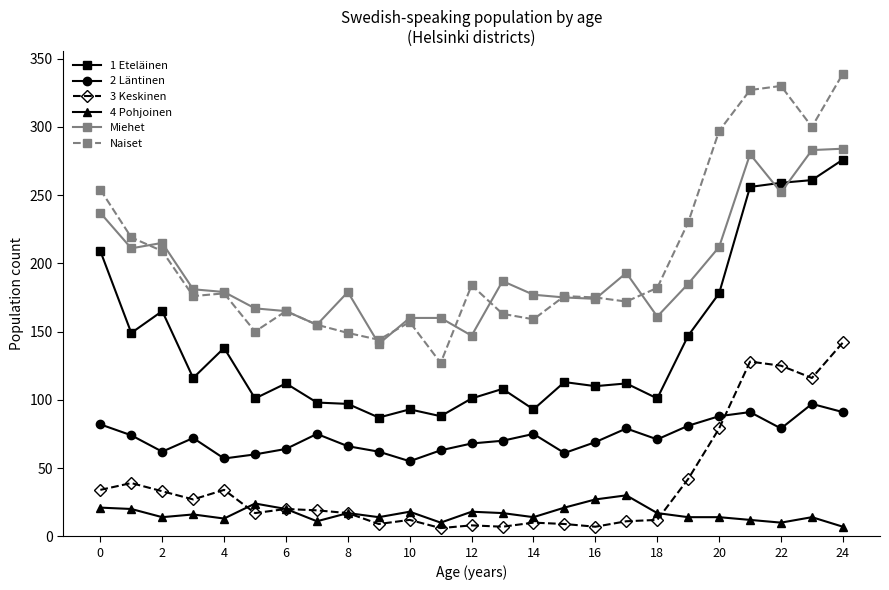

What is the maximum value shown in the chart?

339